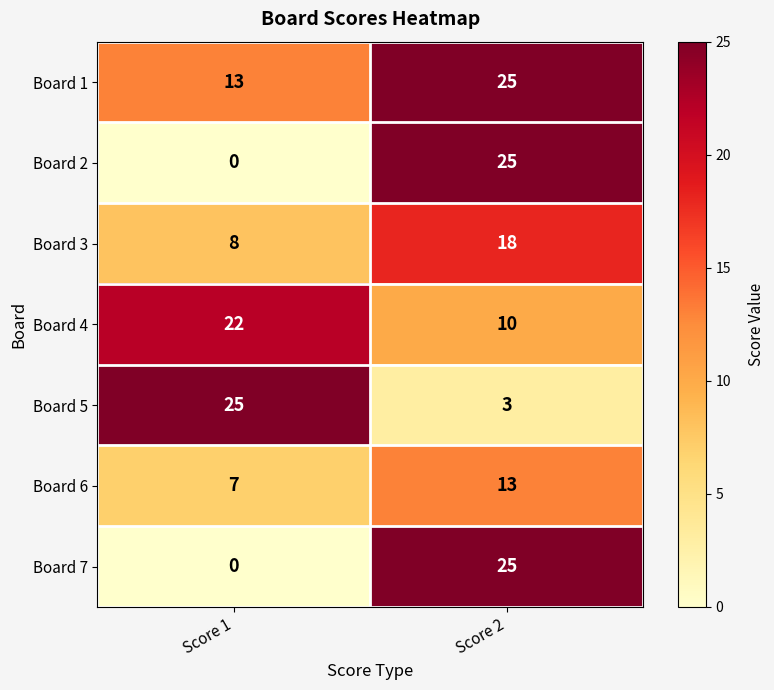

How many distinct data groups are displayed?

7